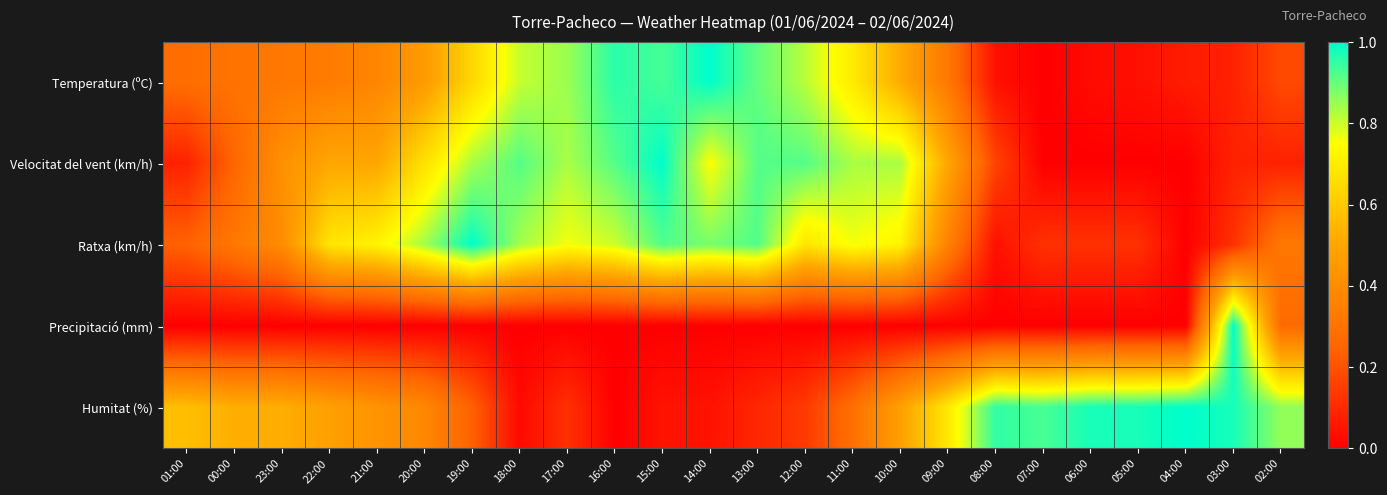

Reading left to right, what are all the values shown in this chart?

Temperatura (ºC): 01:00=0.3	00:00=0.3	23:00=0.3	22:00=0.3	21:00=0.4	20:00=0.5	19:00=0.6	18:00=0.8	17:00=0.8	16:00=1.0	15:00=0.9	14:00=1.0	13:00=0.9	12:00=0.8	11:00=0.7	10:00=0.5	09:00=0.3	08:00=0.0	07:00=0.0	06:00=0.0	05:00=0.0	04:00=0.1	03:00=0.1	02:00=0.2
Velocitat del vent (km/h): 01:00=0.1	00:00=0.2	23:00=0.4	22:00=0.5	21:00=0.5	20:00=0.7	19:00=0.8	18:00=0.9	17:00=0.8	16:00=0.9	15:00=1.0	14:00=0.8	13:00=0.9	12:00=0.9	11:00=0.8	10:00=0.8	09:00=0.5	08:00=0.2	07:00=0.0	06:00=0.0	05:00=0.0	04:00=0.0	03:00=0.1	02:00=0.1
Ratxa (km/h): 01:00=0.2	00:00=0.3	23:00=0.4	22:00=0.7	21:00=0.7	20:00=0.8	19:00=1.0	18:00=0.8	17:00=0.8	16:00=0.8	15:00=0.9	14:00=0.9	13:00=0.9	12:00=0.7	11:00=0.8	10:00=0.7	09:00=0.4	08:00=0.0	07:00=0.1	06:00=0.1	05:00=0.1	04:00=0.0	03:00=0.1	02:00=0.3
Precipitació (mm): 01:00=0.0	00:00=0.0	23:00=0.0	22:00=0.0	21:00=0.0	20:00=0.0	19:00=0.0	18:00=0.0	17:00=0.0	16:00=0.0	15:00=0.0	14:00=0.0	13:00=0.0	12:00=0.0	11:00=0.0	10:00=0.0	09:00=0.0	08:00=0.0	07:00=0.0	06:00=0.0	05:00=0.0	04:00=0.0	03:00=1.0	02:00=0.3
Humitat (%): 01:00=0.6	00:00=0.5	23:00=0.5	22:00=0.5	21:00=0.4	20:00=0.4	19:00=0.2	18:00=0.0	17:00=0.1	16:00=0.0	15:00=0.0	14:00=0.0	13:00=0.1	12:00=0.1	11:00=0.3	10:00=0.5	09:00=0.7	08:00=1.0	07:00=0.9	06:00=1.0	05:00=1.0	04:00=1.0	03:00=1.0	02:00=0.9